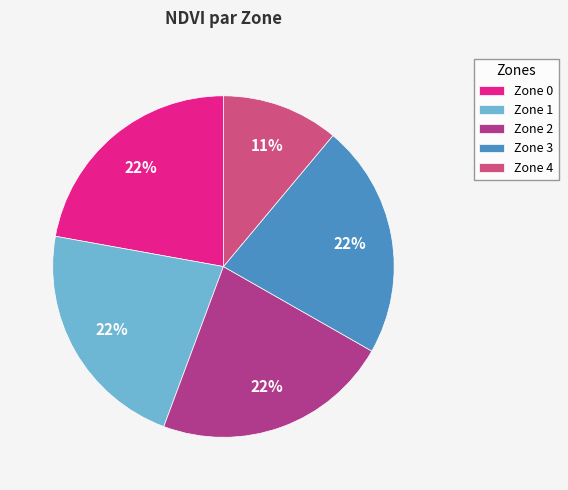

What is the smallest slice in the pie chart?

Zone 4